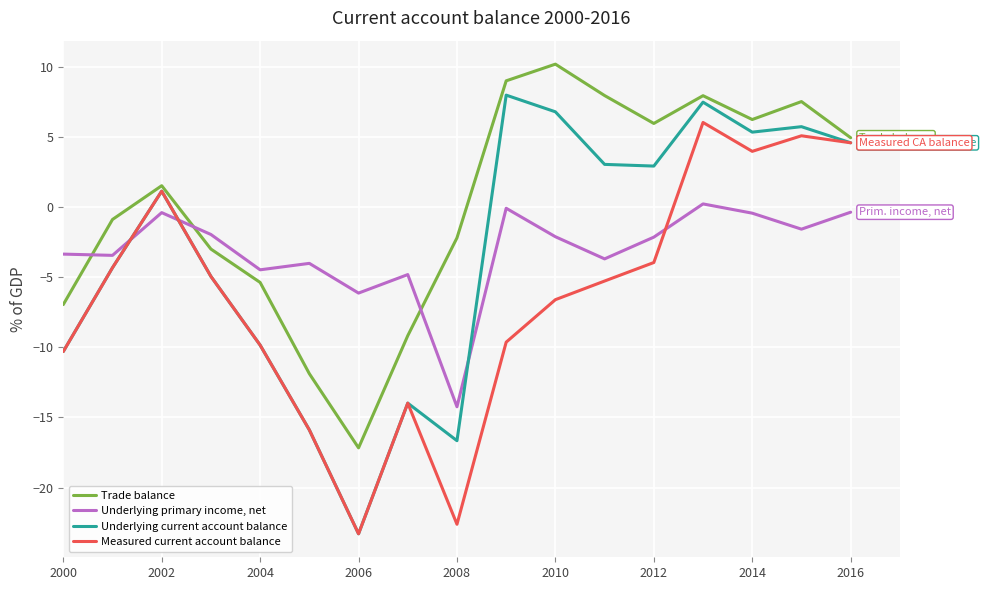

Count the number of data series in this chart.

4